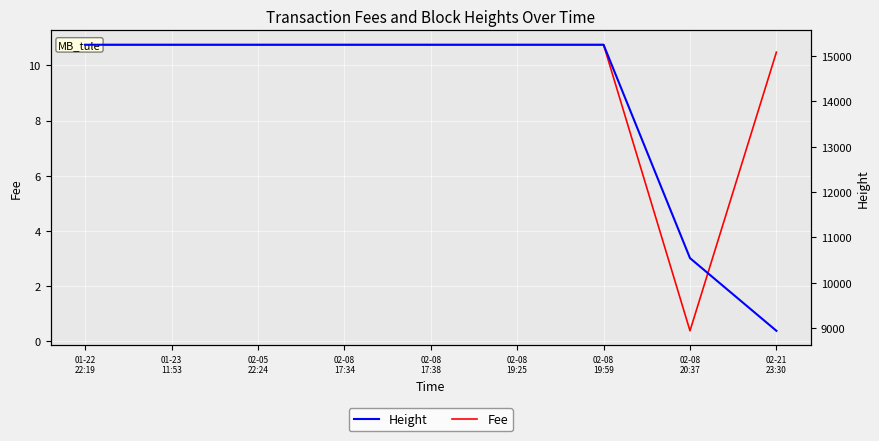

True or false: Fee and Height intersect in this chart.

False